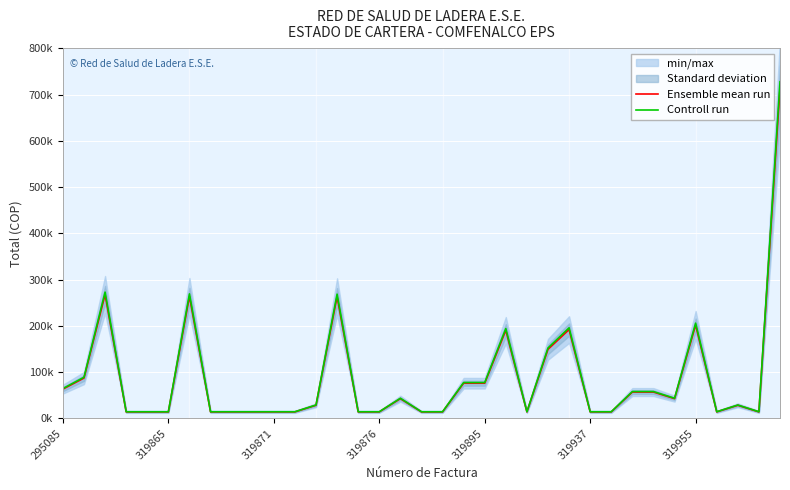

True or false: Ensemble mean run has more than 2 interior local peaks.

True